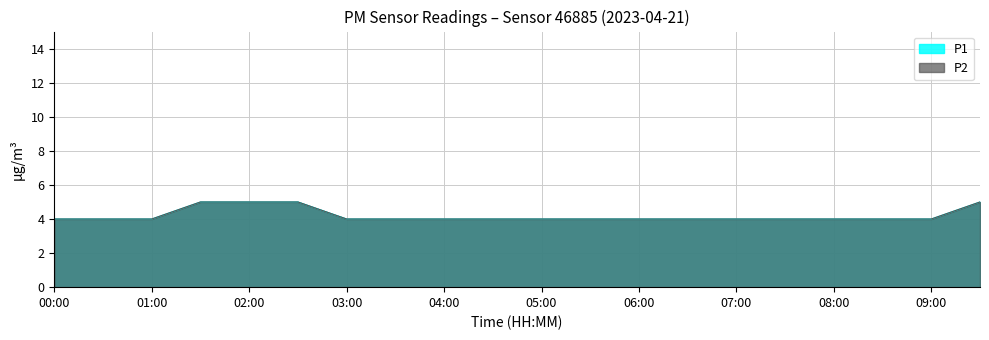

What is the label of the 6th point from the right?

07:00